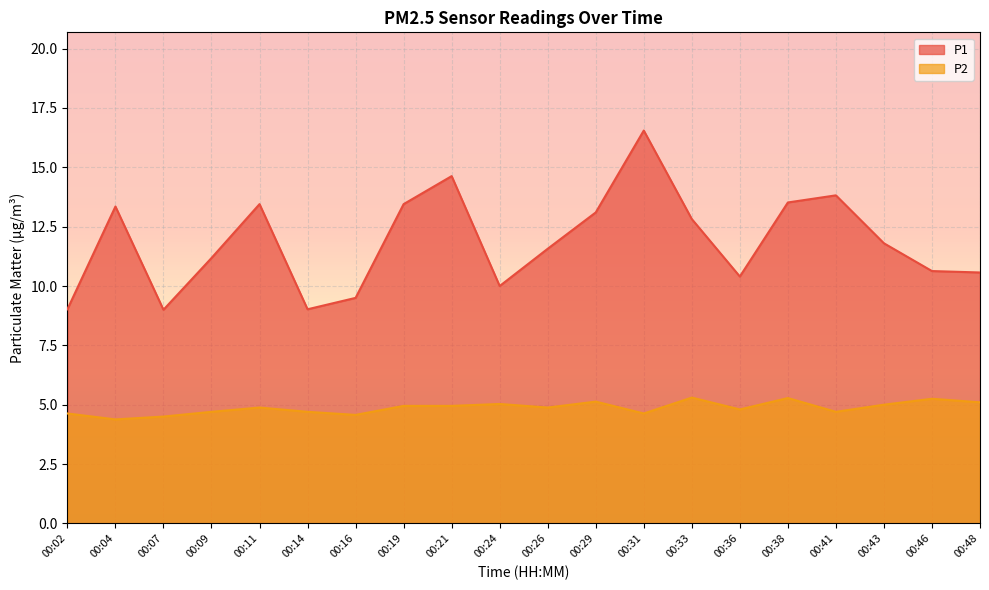

What is the difference between the maximum and minimum values in the P1 series?

7.6